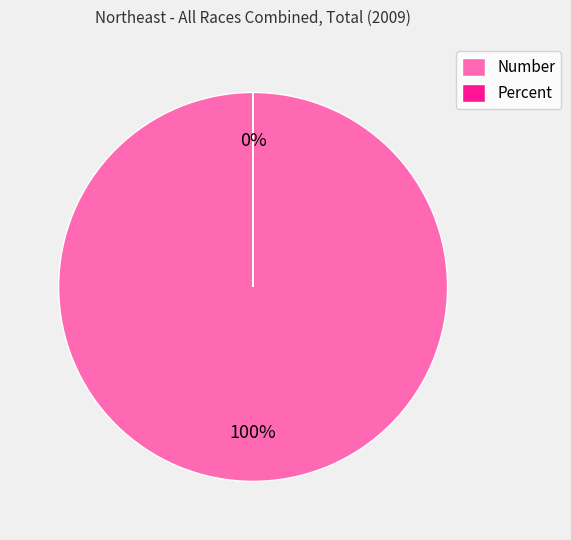

How many segments does this pie chart have?

2